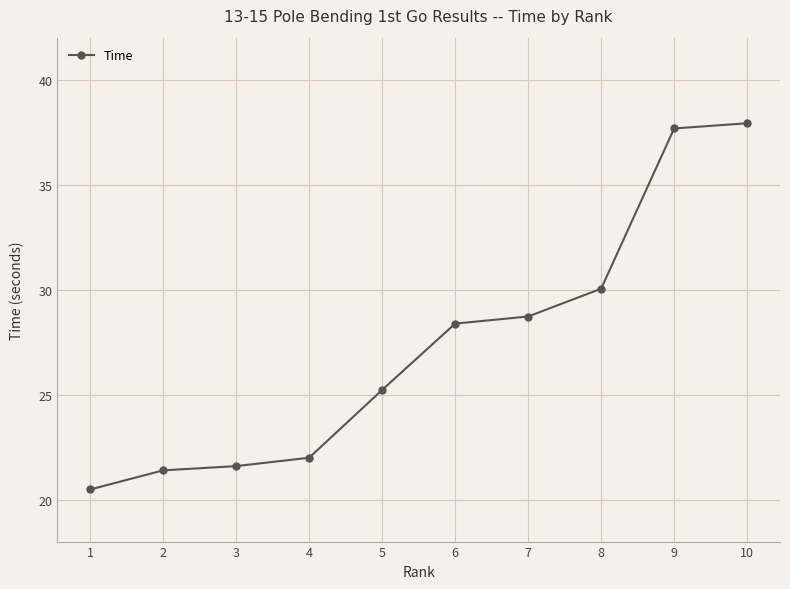

Count the number of data series in this chart.

1